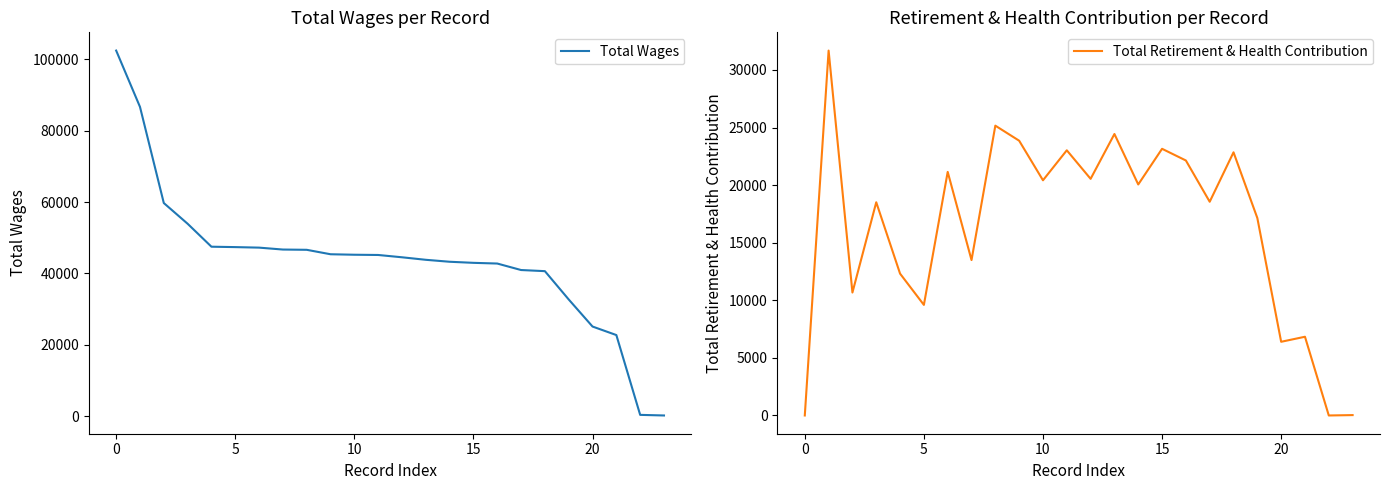

Reading right to left, extract all data points from this chart.

Total Wages: 203	373	22745	25132	32721	40656	40973	42792	42988	43291	43838	44545	45191	45258	45395	46640	46714	47250	47397	47509	53942	59751	86700	102484
Total Retirement & Health Contribution: 33	0	6836	6399	17145	22852	18559	22142	23157	20060	24442	20549	23027	20423	23860	25166	13495	21151	9602	12317	18514	10675	31686	0